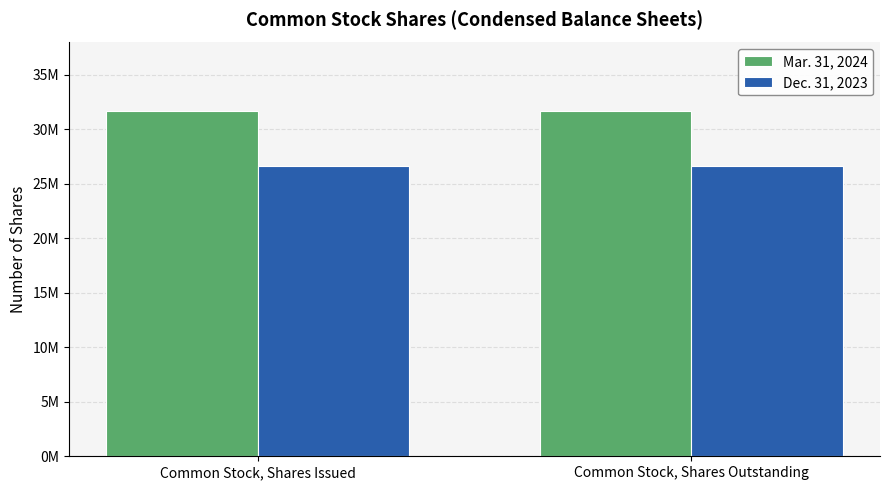

What is the label of the 2nd bar from the right?

Common Stock, Shares Issued